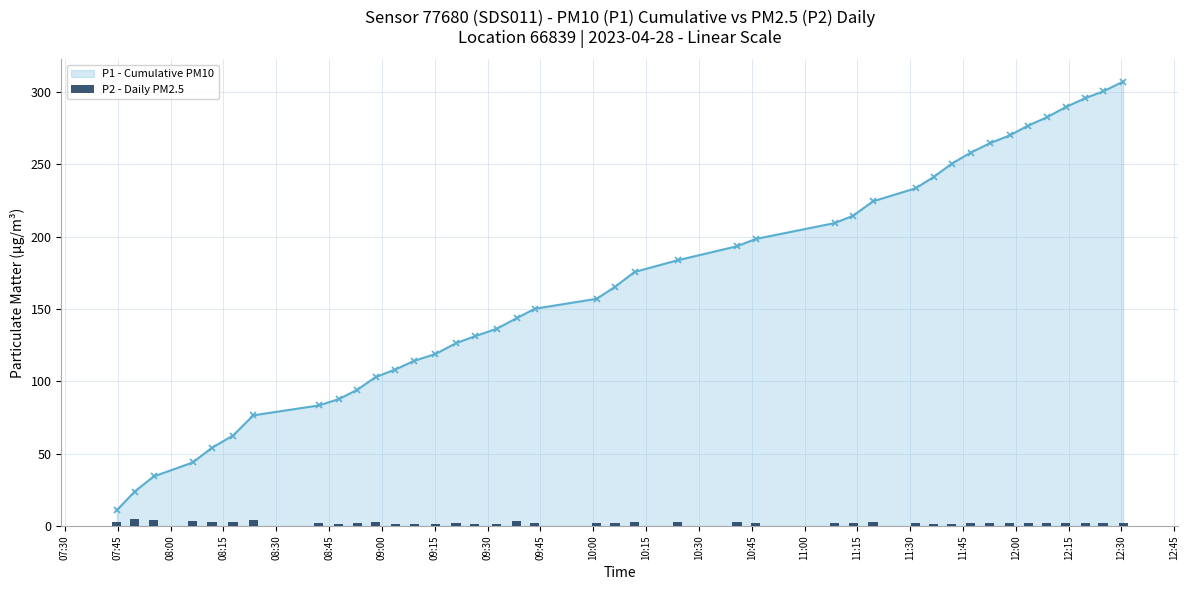

Are the bars horizontal?

No